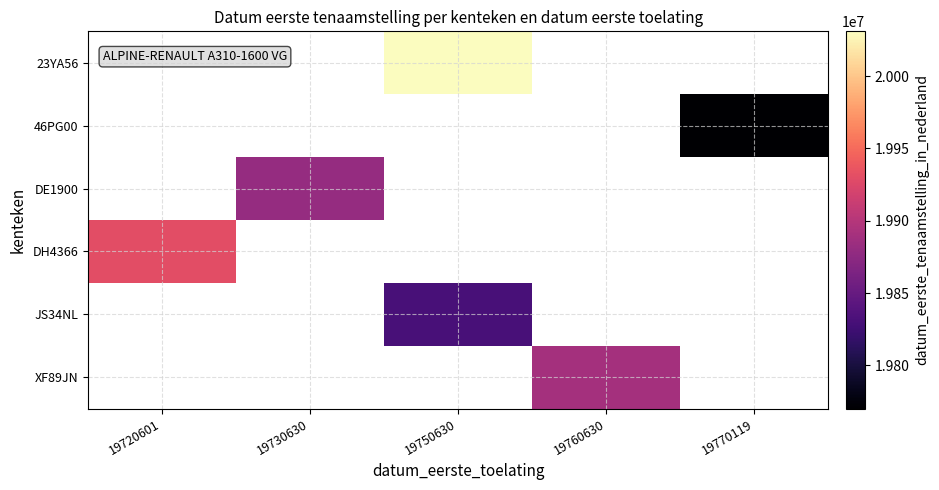

What is the greatest value displayed?

20031013.0